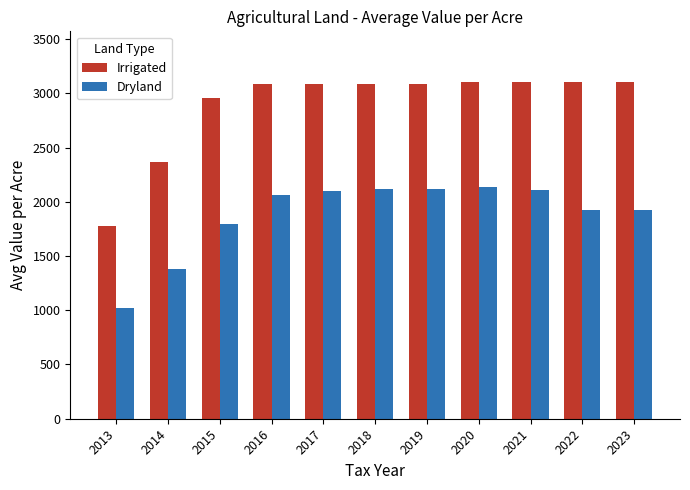

Rank the series by their maximum value, from lowest to highest.

Dryland, Irrigated